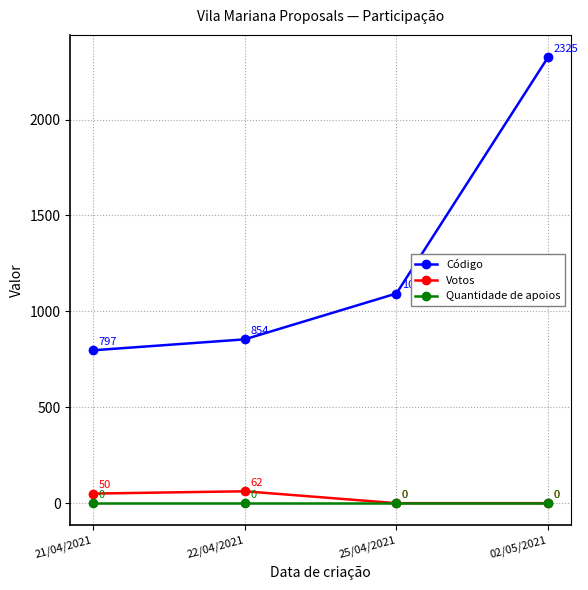

Which label corresponds to the largest value in the chart?

02/05/2021